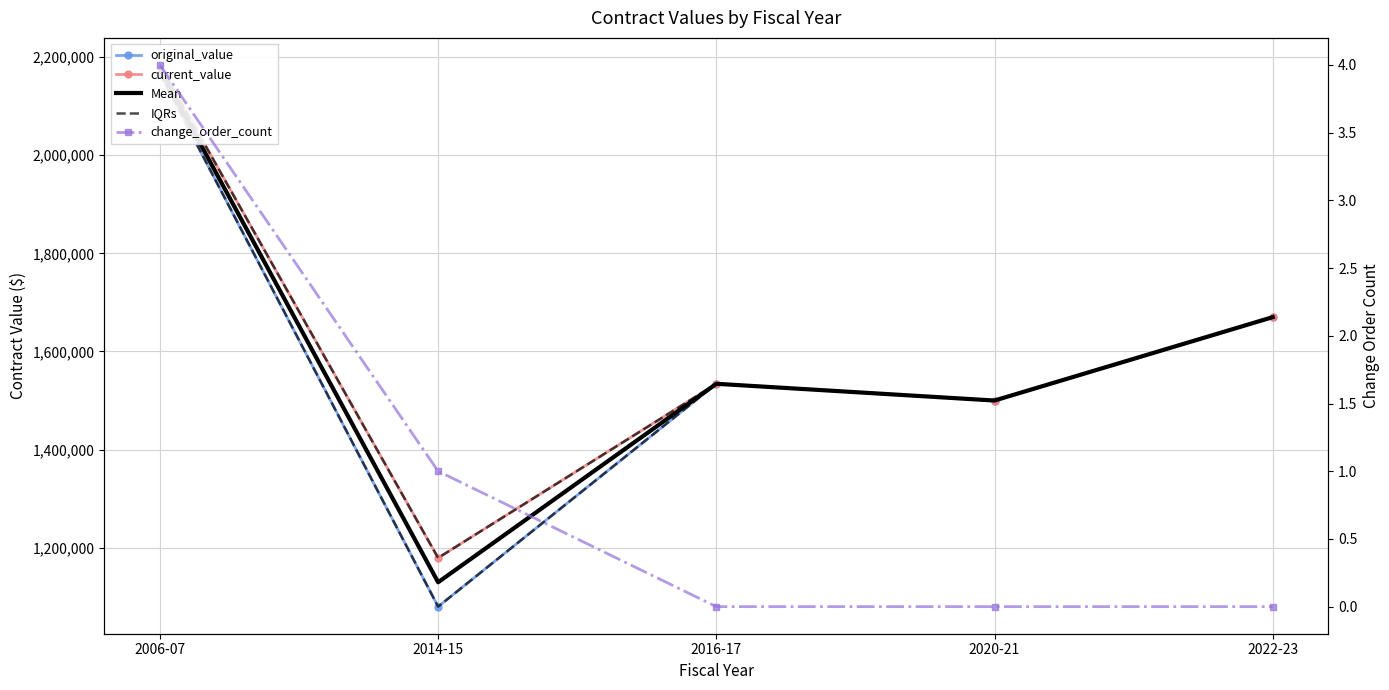

Which series has the widest spread of values?

original_value